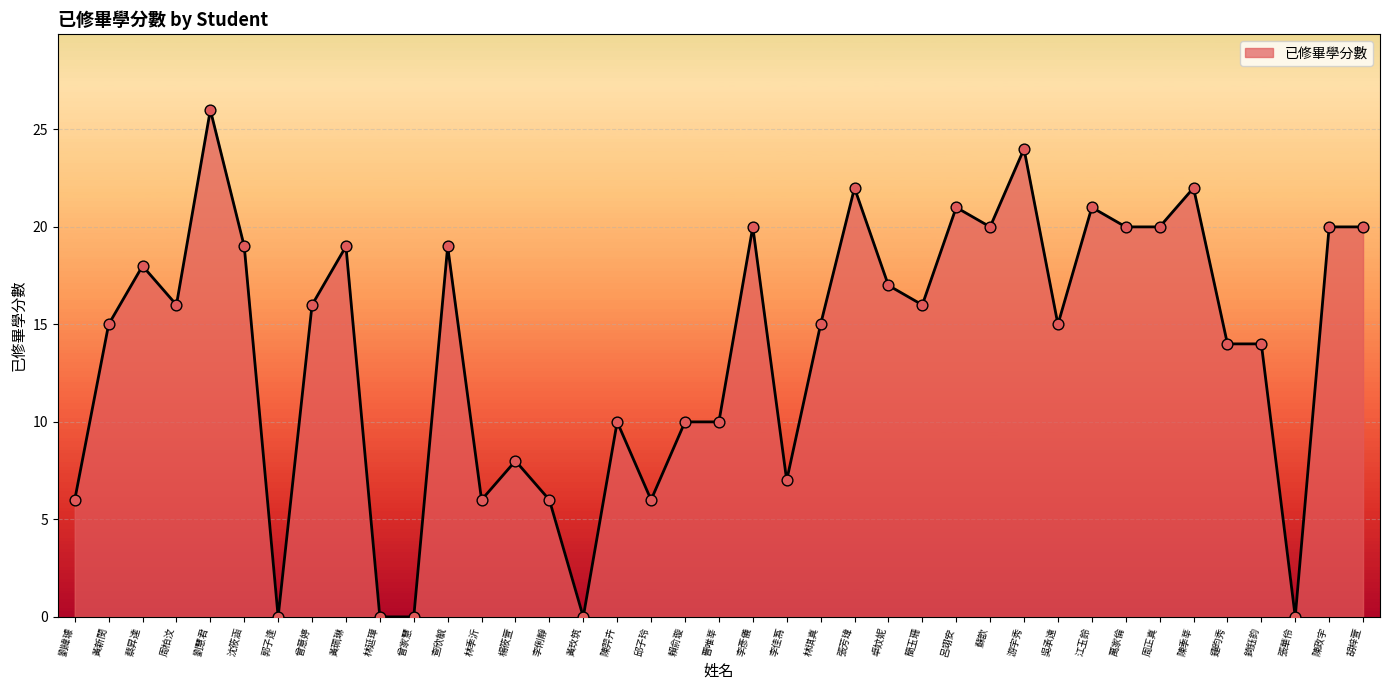

What is the ratio of the value at 簡玉珊 to the value at 張芳瑋?

0.7